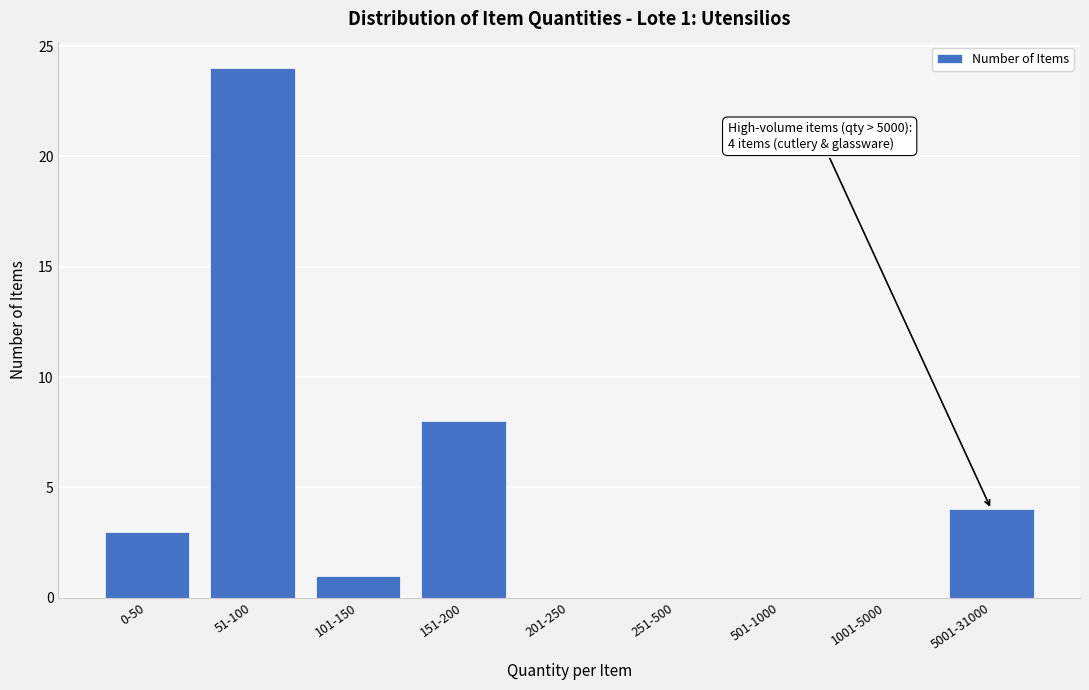

Reading left to right, extract all data points from this chart.

0-50=3	51-100=24	101-150=1	151-200=8	201-250=0	251-500=0	501-1000=0	1001-5000=0	5001-31000=4